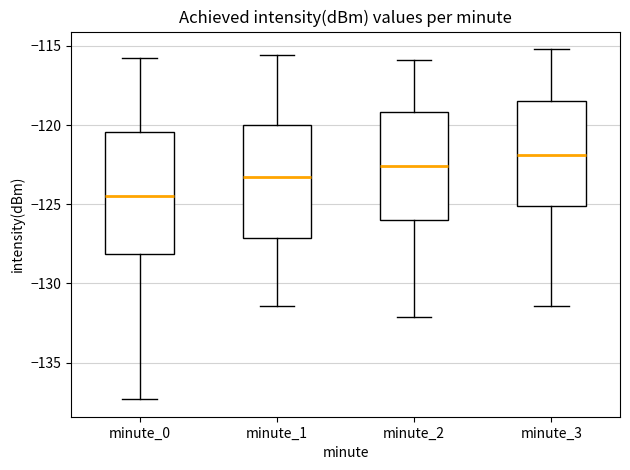

Reading left to right, transcribe this box plot: for each box, give where its median line is, the range the box spans, and where its two whiskers end, as read against the y-axis. The values are not printed on the chart, so give them approximately, as read against the axis.

minute_0: median -124.5, box -128.0 to -120.5, whiskers -137.5 to -115.5
minute_1: median -123.0, box -127.0 to -120.0, whiskers -131.5 to -115.5
minute_2: median -122.5, box -126.0 to -119.0, whiskers -132.0 to -116.0
minute_3: median -122.0, box -125.0 to -118.5, whiskers -131.5 to -115.0